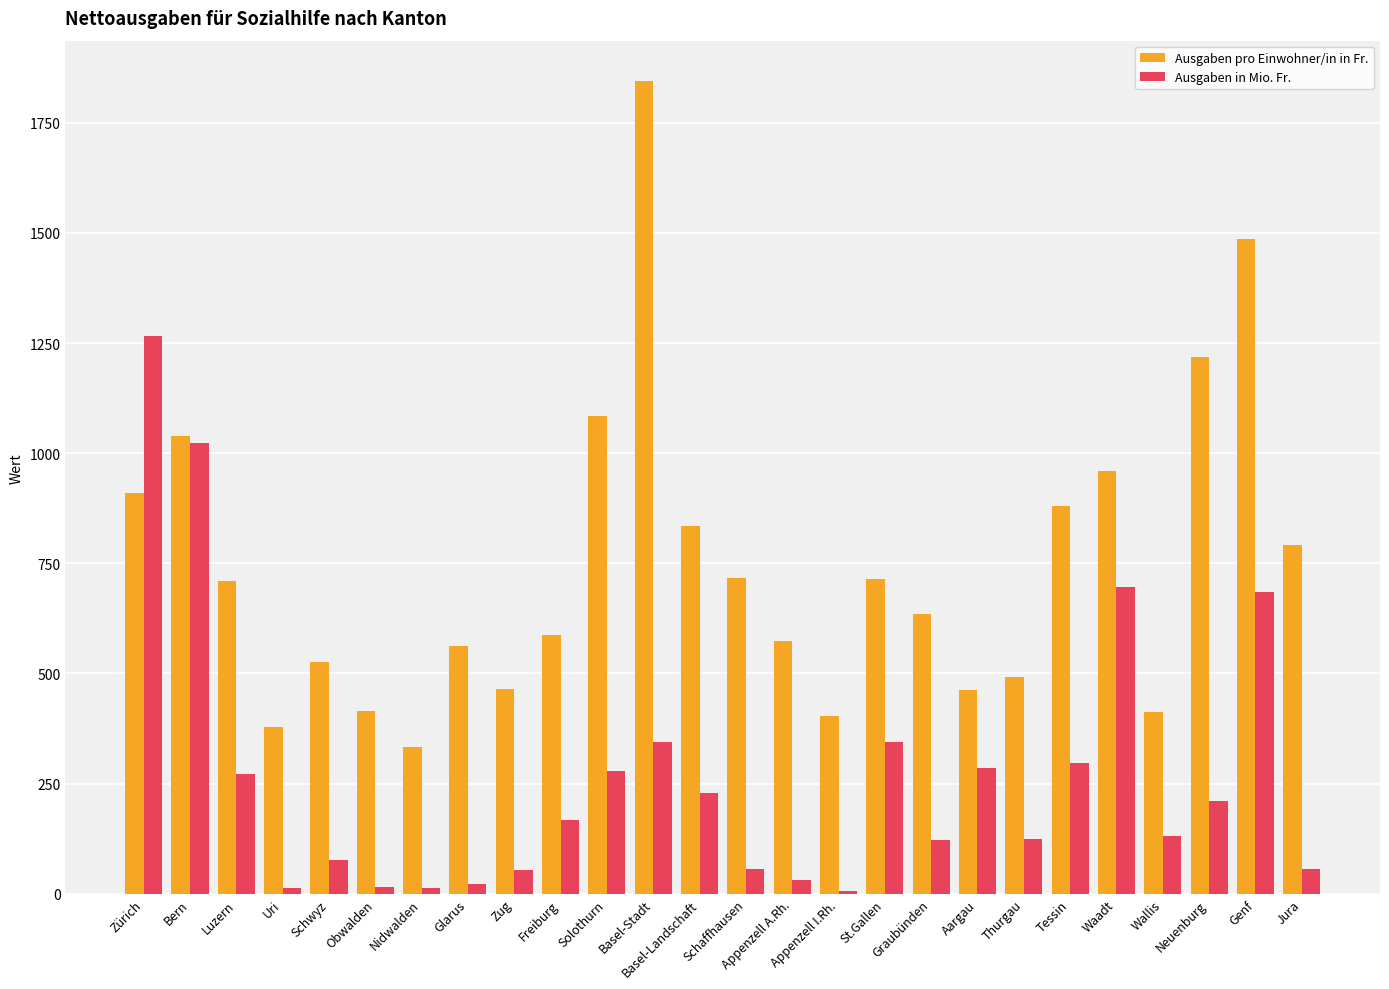

List the series in order of their overall mean, highest first.

Ausgaben pro Einwohner/in in Fr., Ausgaben in Mio. Fr.